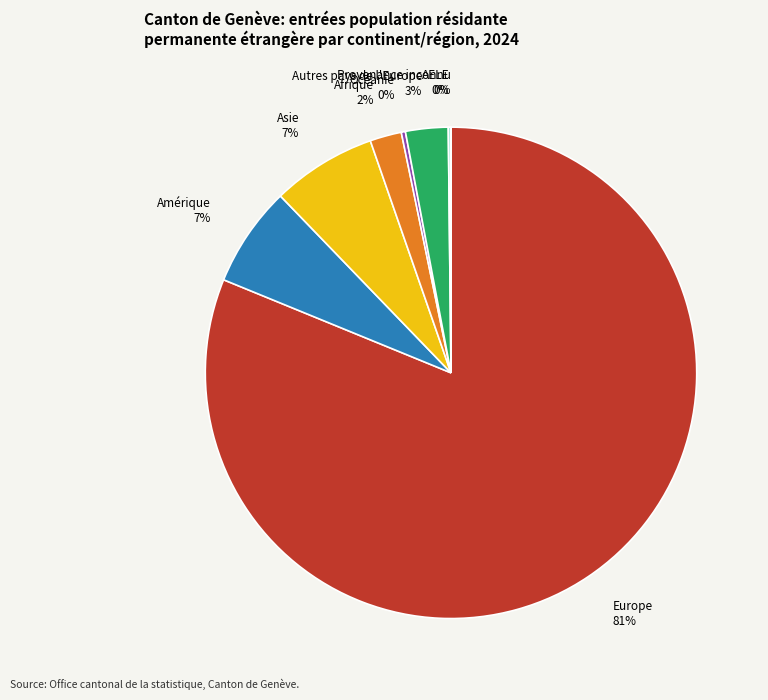

To the nearest percent, what portion does Asie 7% represent?

7%